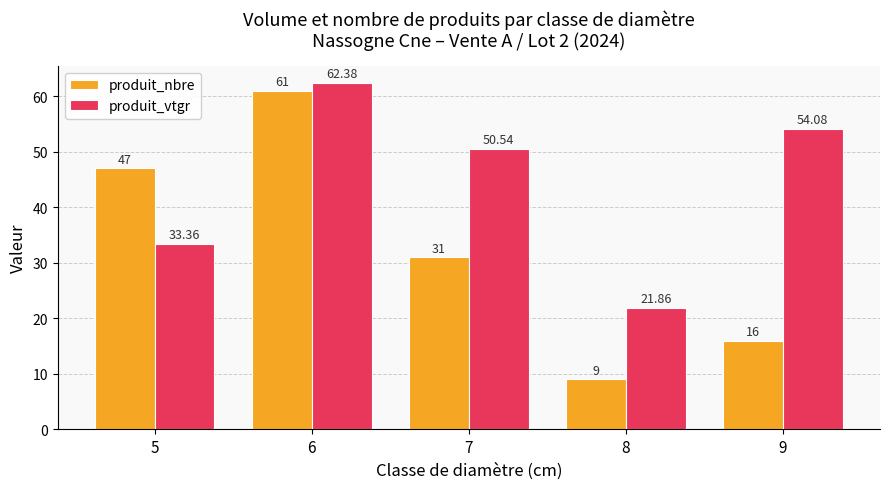

At 8, list the series in order from largest to smallest.

produit_vtgr, produit_nbre